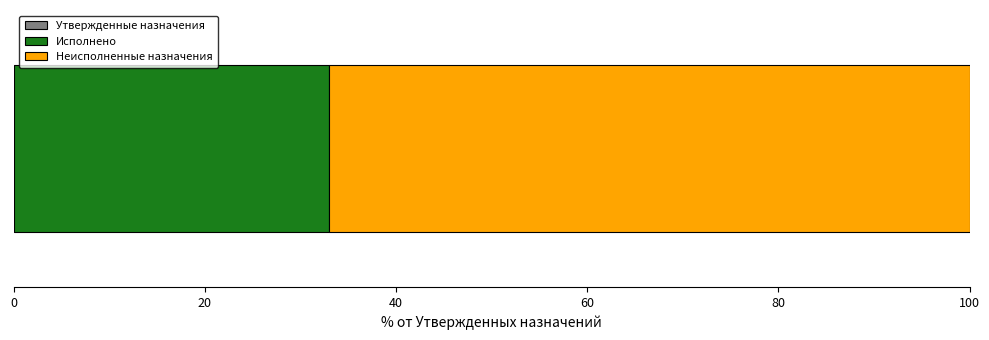

Count the number of categories in the chart.

1